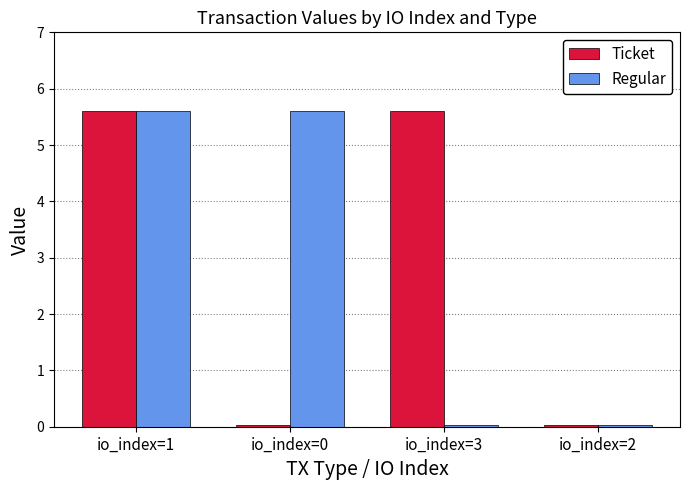

How many bars are there in each group?

2